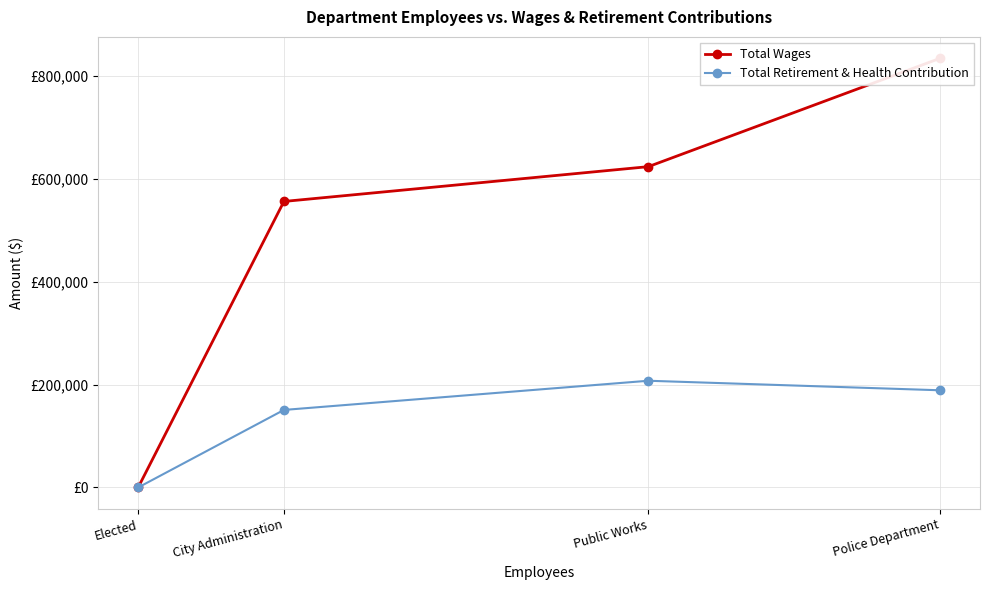

Which has a higher value, Police Department or Elected?

Police Department